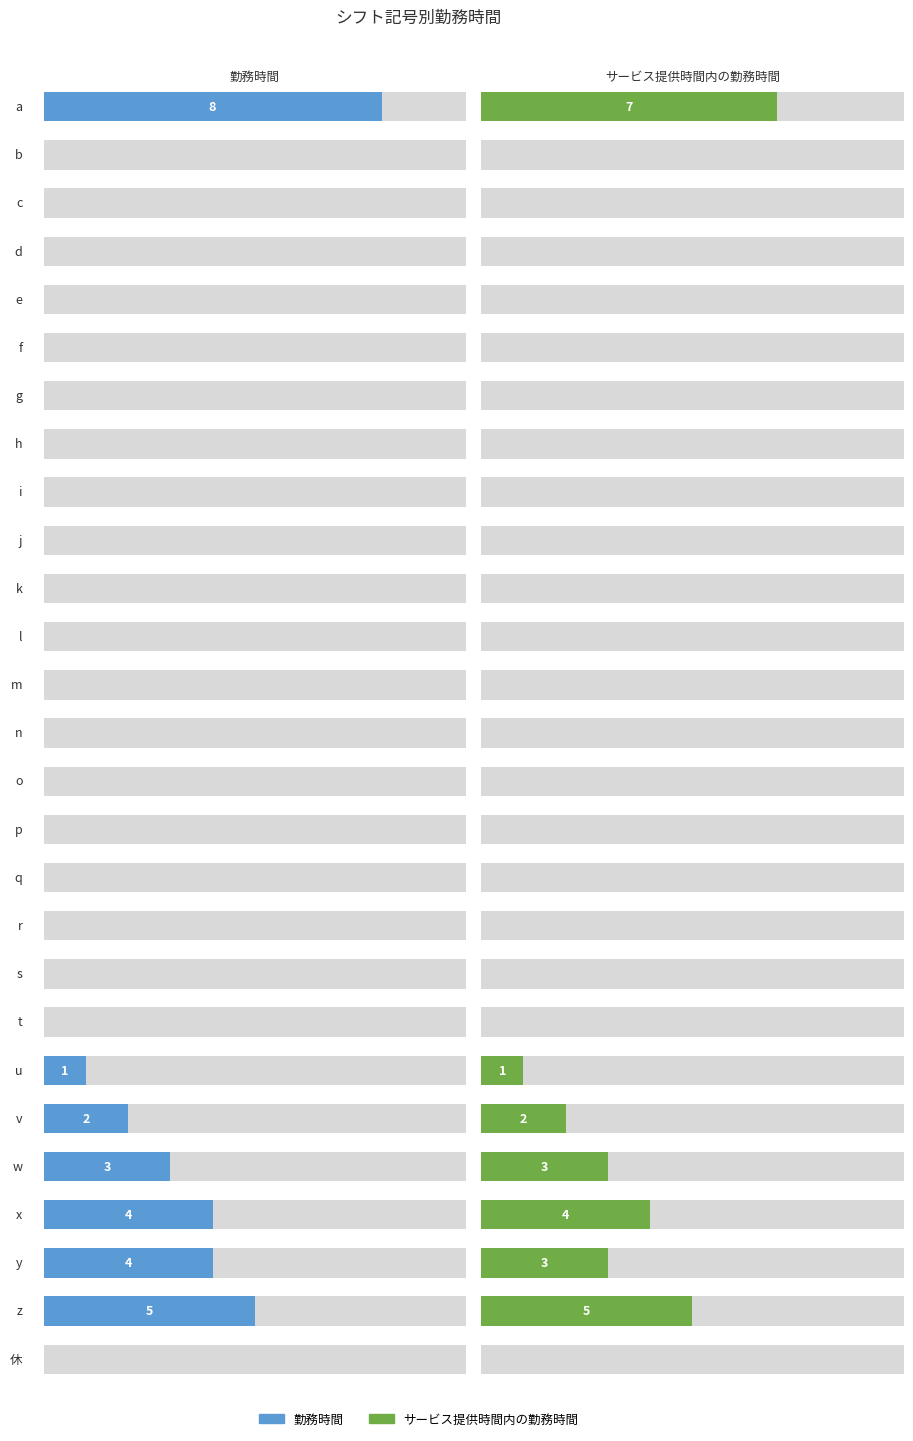

At which label does サービス提供時間内の勤務時間 reach its minimum?

b